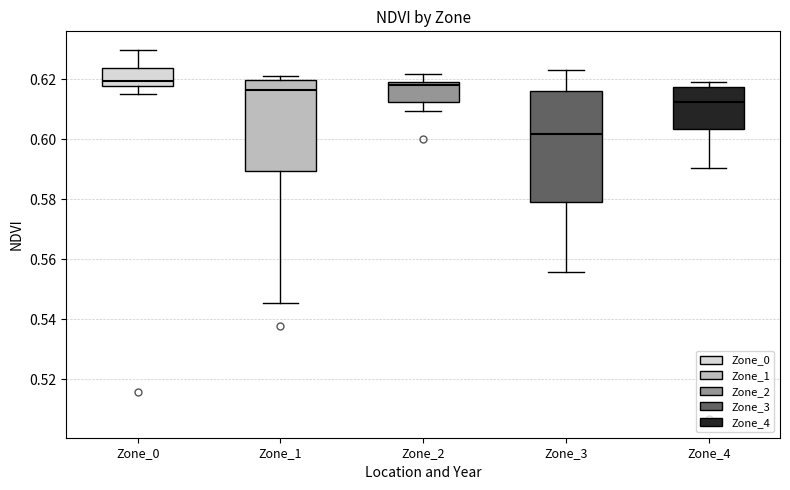

Where does the median line of the box for Zone_3 sit on the y-axis? The values are not printed on the chart, so give them approximately, as read against the axis.

0.602